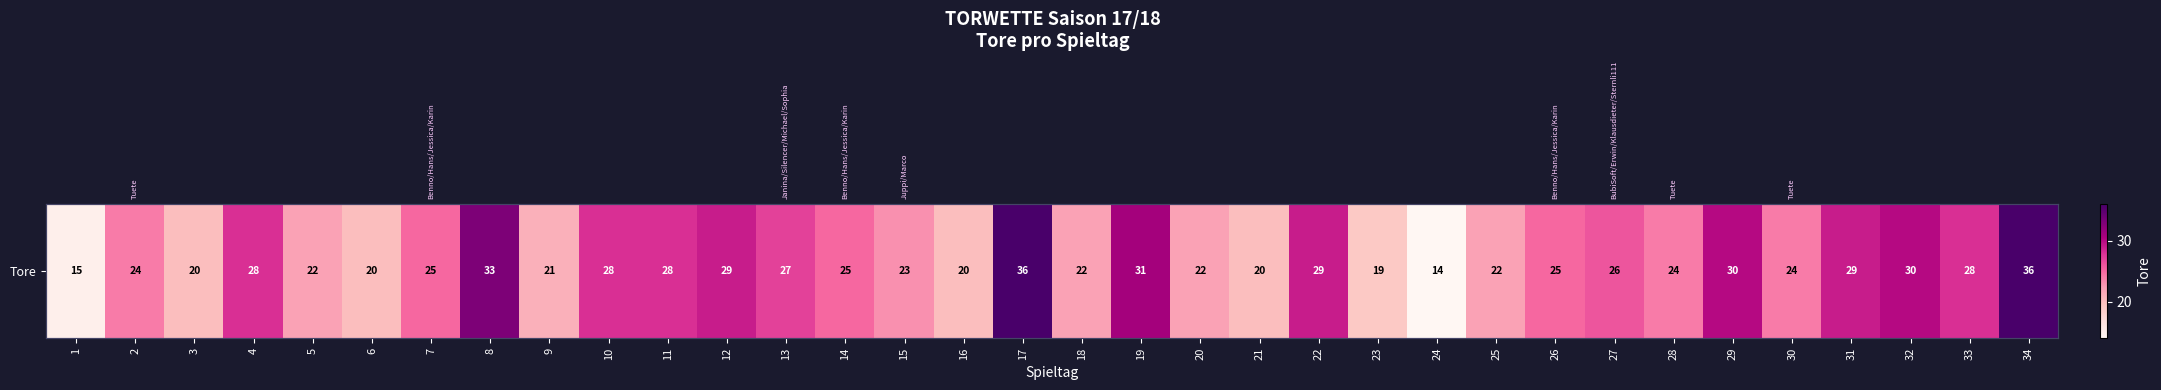

Between 11 and 21, which is larger?

11